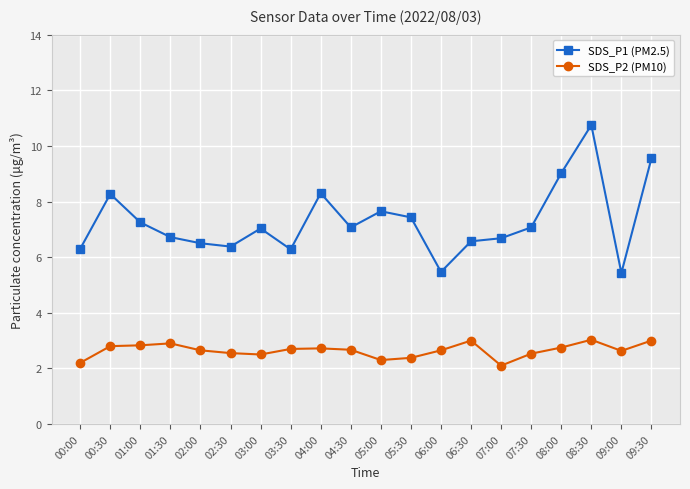

What is the difference between the maximum and second lowest values in the SDS_P1 (PM2.5) series?

5.3